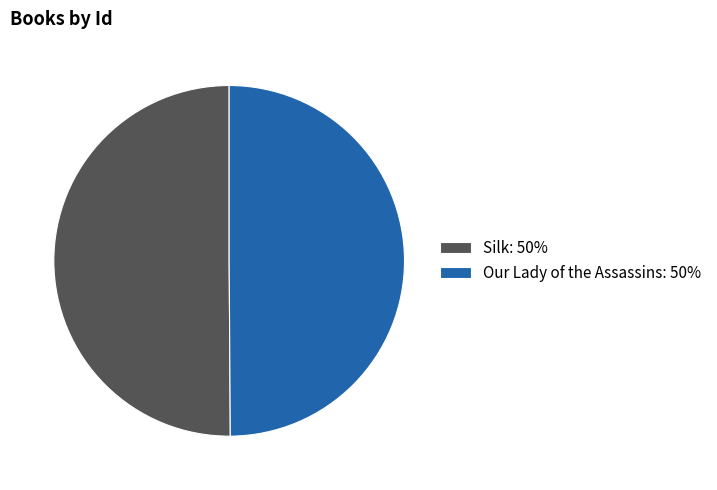

Is the sum of Our Lady of the Assassins: 50% and Silk: 50% greater than half?

Yes